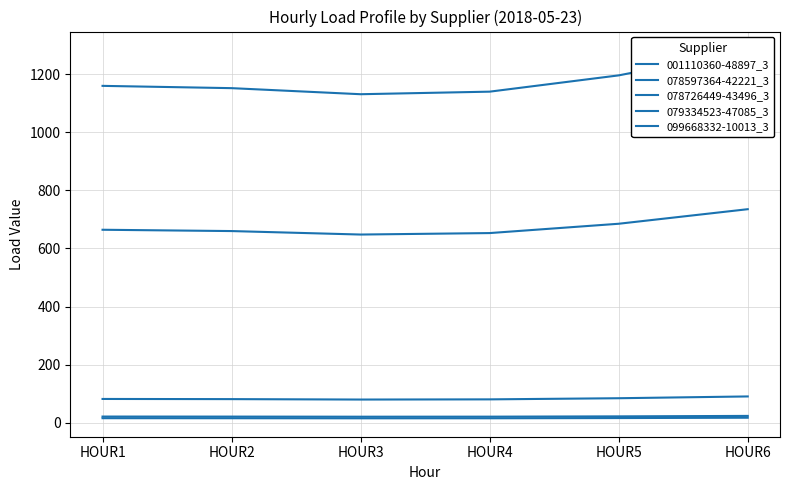

Rank the series by their maximum value, from lowest to highest.

078726449-43496_3, 001110360-48897_3, 078597364-42221_3, 079334523-47085_3, 099668332-10013_3